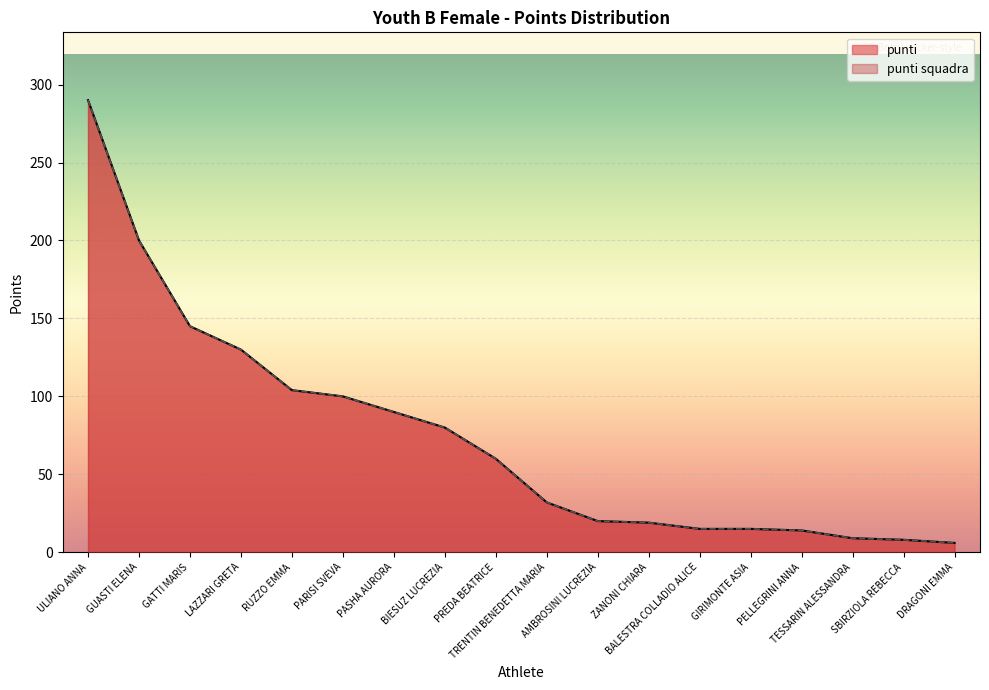

How many lines are shown in the chart?

2